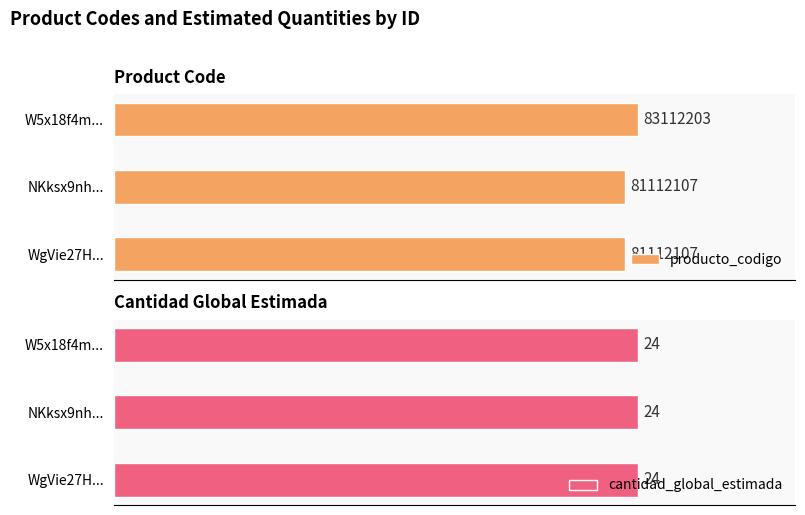

Which series changed the most between NKksx9nhgDg%3D and W5x18f4m4Aw%3D?

producto_codigo